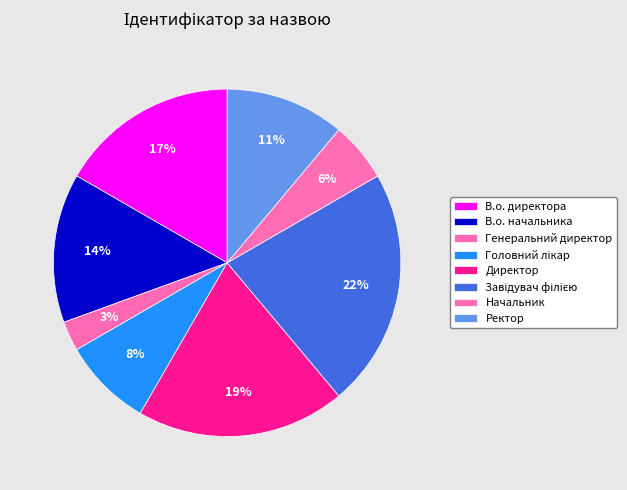

To the nearest percent, what portion does В.о. директора represent?

17%